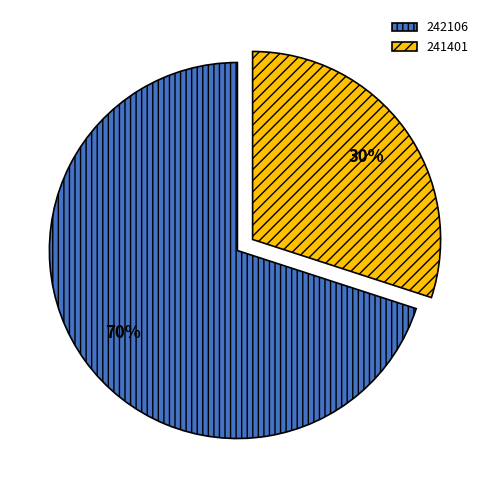

Between 242106 and 241401, which is larger?

242106